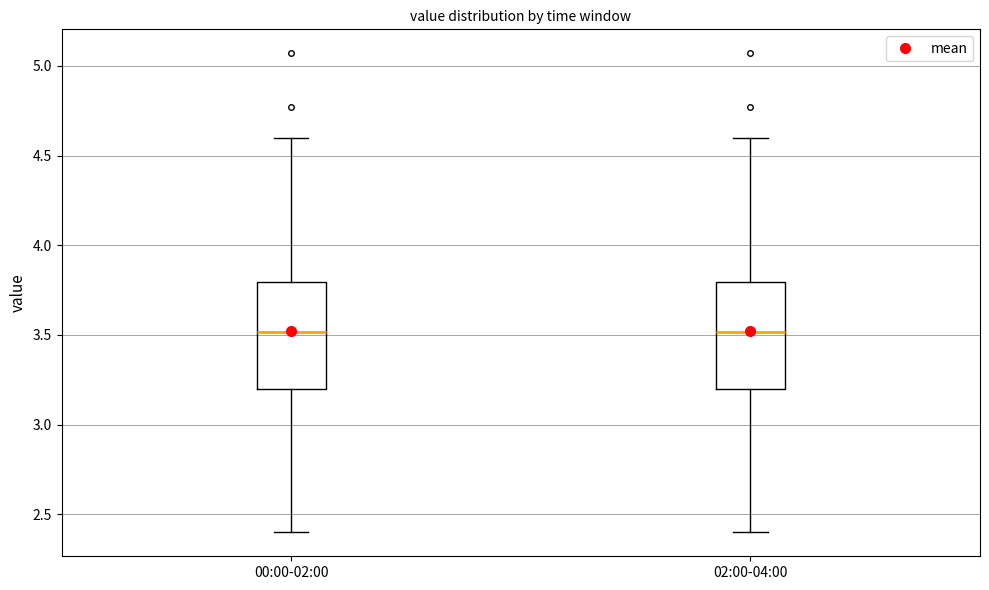

Reading left to right, transcribe this box plot: for each box, give where its median line is, the range the box spans, and where its two whiskers end, as read against the y-axis. The values are not printed on the chart, so give them approximately, as read against the axis.

00:00-02:00: median 3.5, box 3.2 to 3.8, whiskers 2.4 to 4.6
02:00-04:00: median 3.5, box 3.2 to 3.8, whiskers 2.4 to 4.6